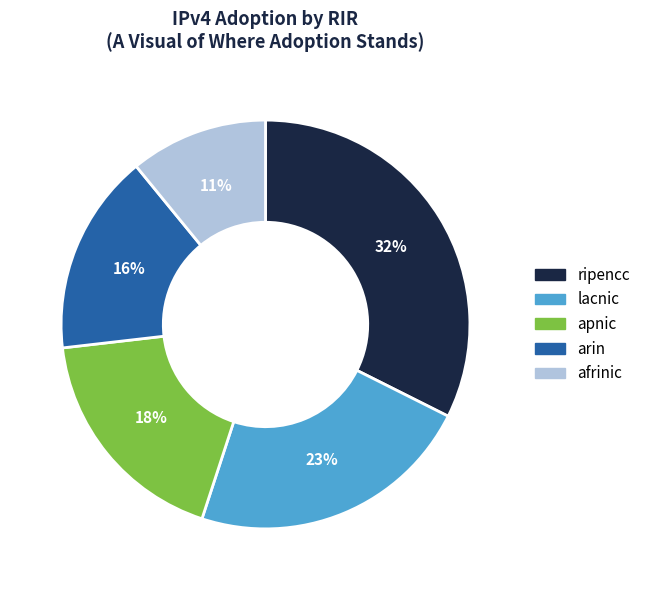

To the nearest percent, what is the average slice percentage?

20%